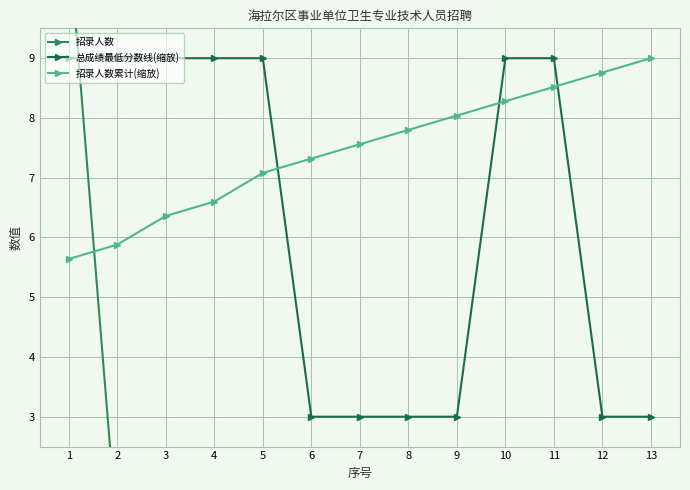

Is the value of 总成绩最低分数线(缩放) at 11 greater than the value of 招录人数累计(缩放) at 13?

No